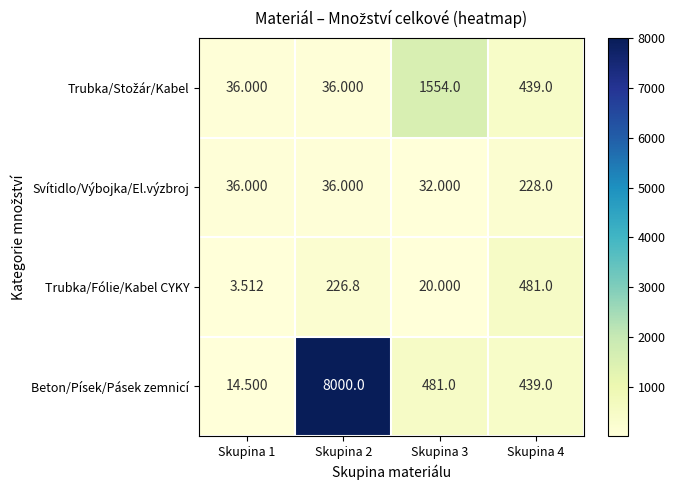

Which series changed the most between Skupina 2 and Skupina 4?

Beton/Písek/Pásek zemnicí